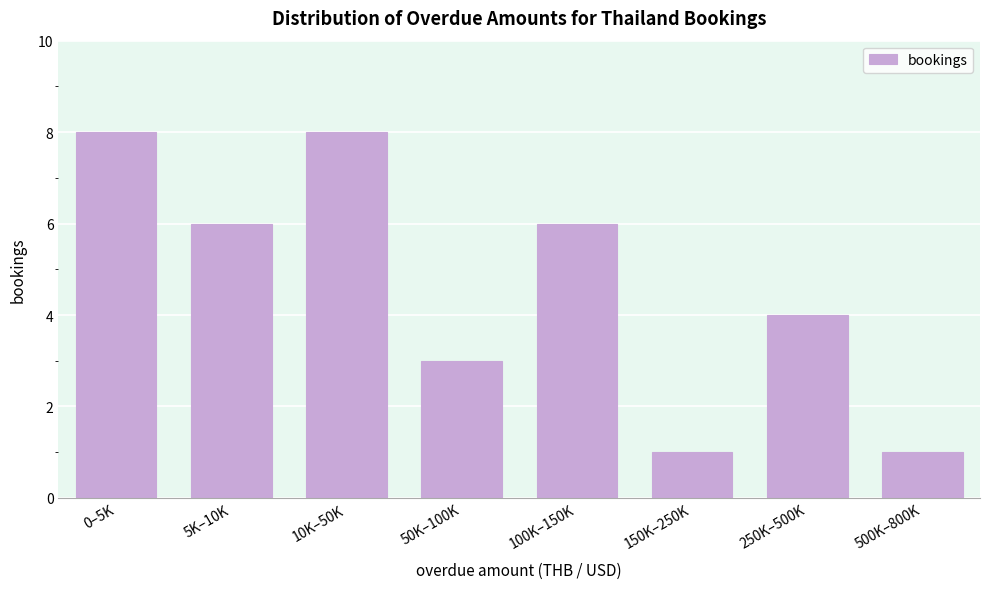

Reading left to right, transcribe all the data shown in this chart.

8	6	8	3	6	1	4	1